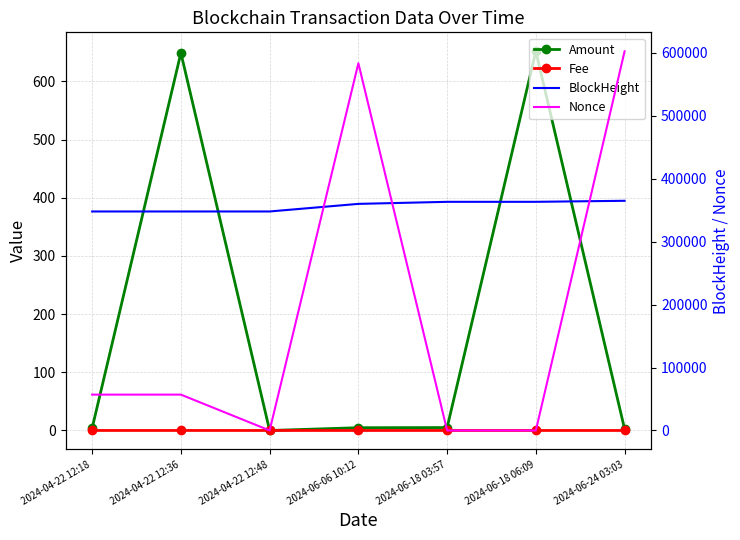

At which category is the sum across all series the highest?

2024-06-24 03:03